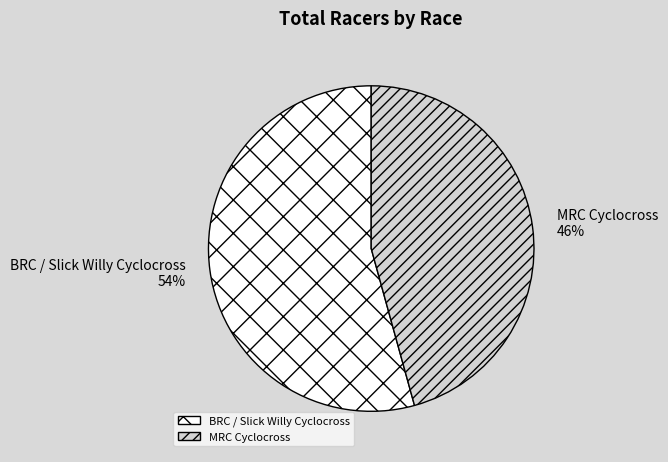

Does MRC Cyclocross represent more than half of the total?

No